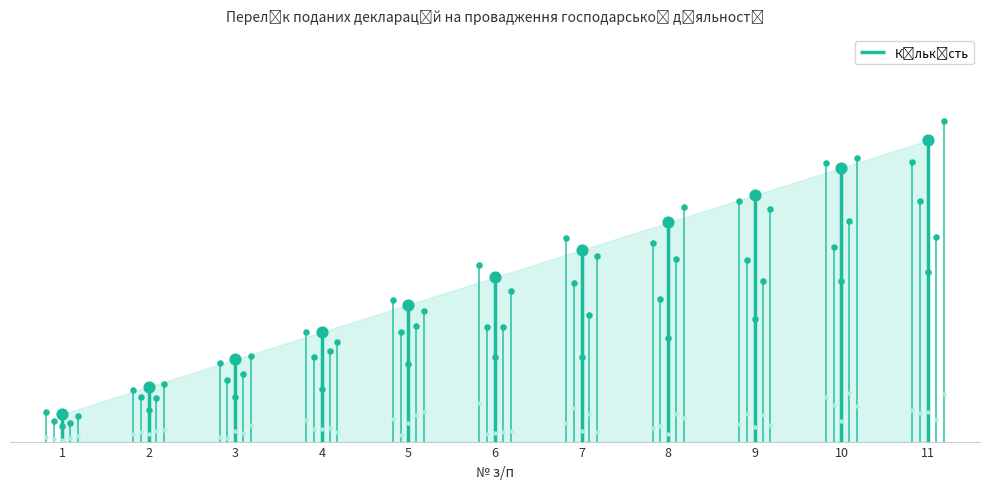

What is the change in value from 5 to 9?

+4